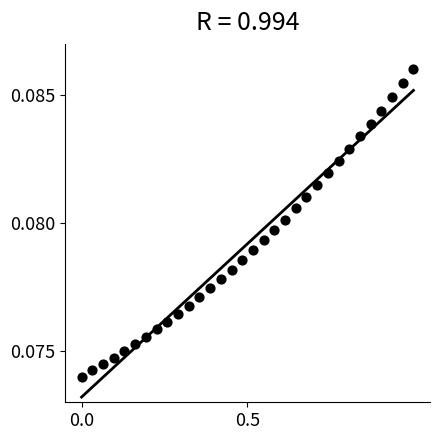

What is the range of X values (max minus min)?

1.0